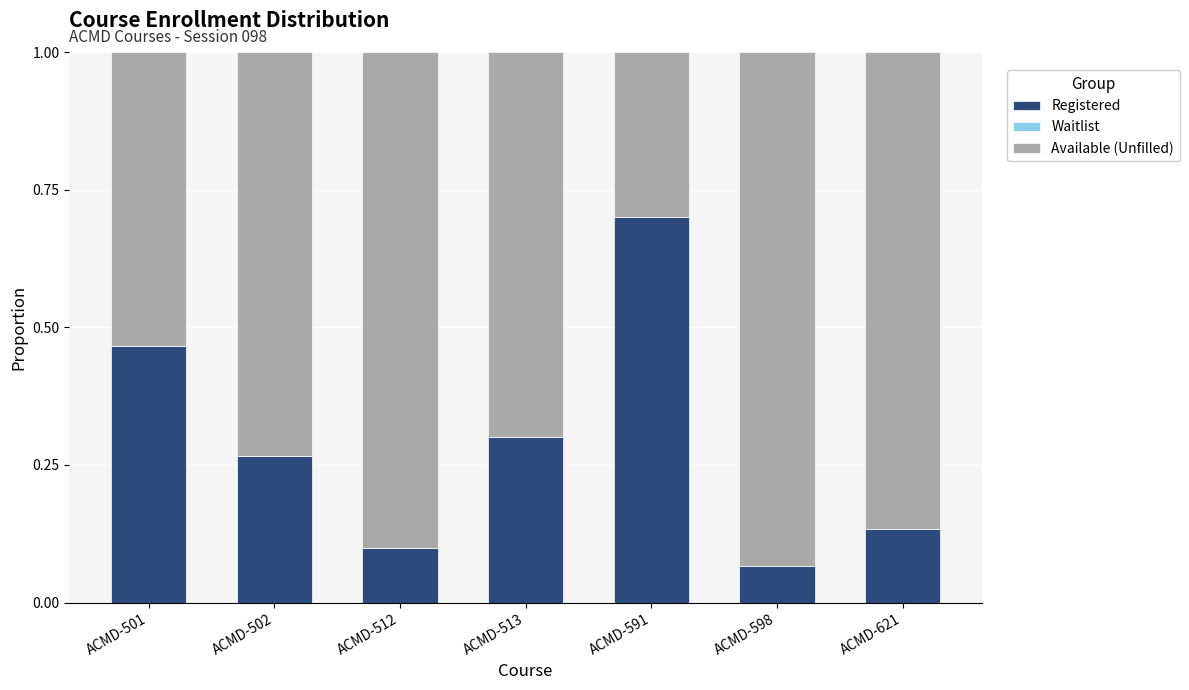

Where is Registered nearest to the value 0?

ACMD-598